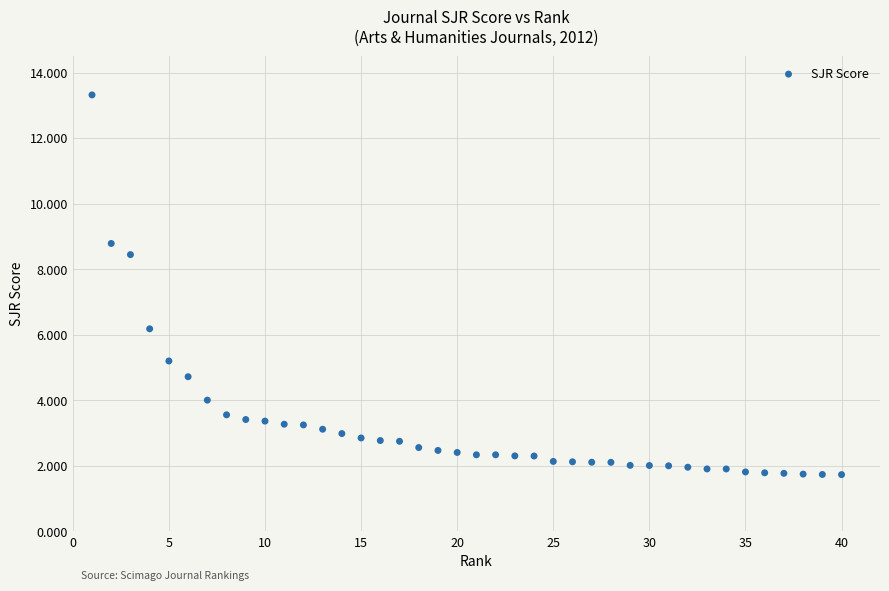

What Y value in the scatter plot is closest to 7?

6.2